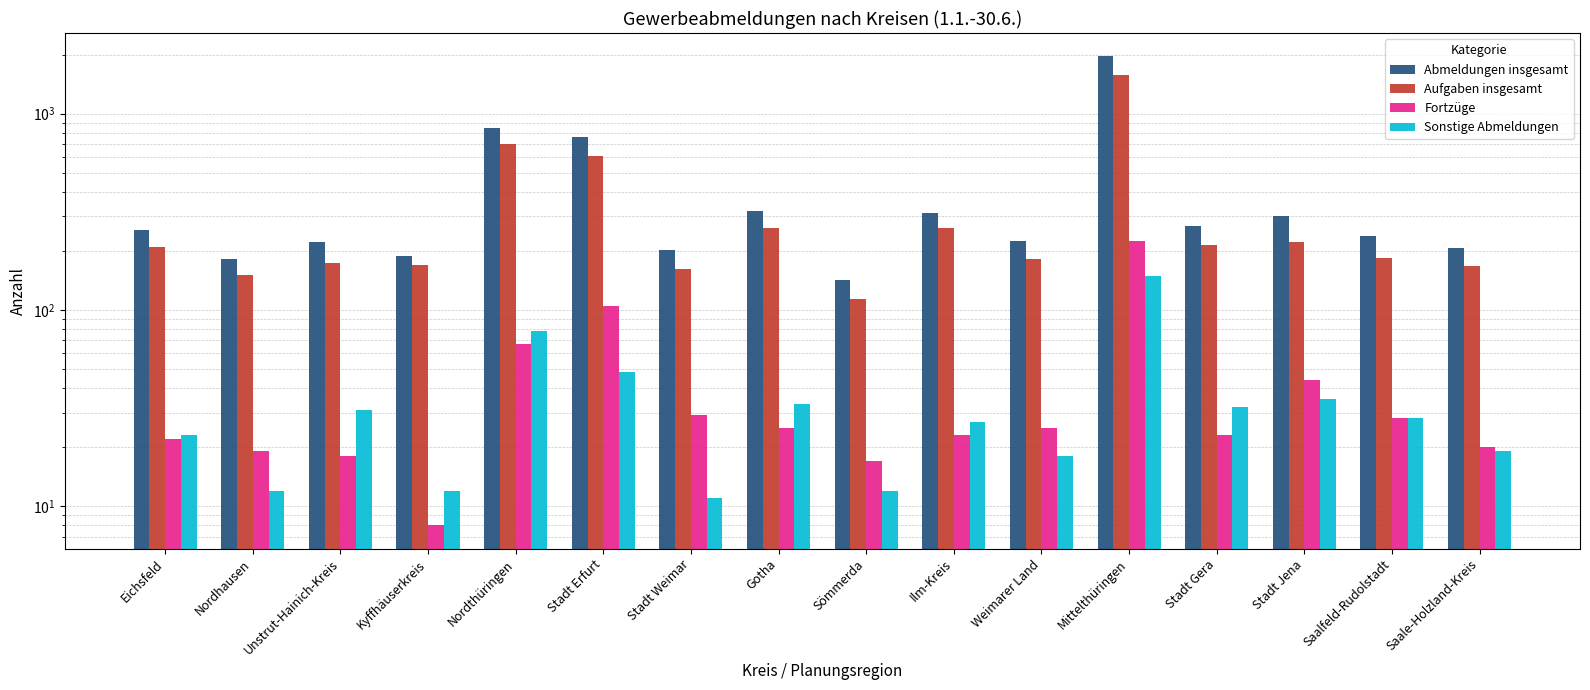

What is the difference between the second highest and second lowest values in the Abmeldungen insgesamt series?

666